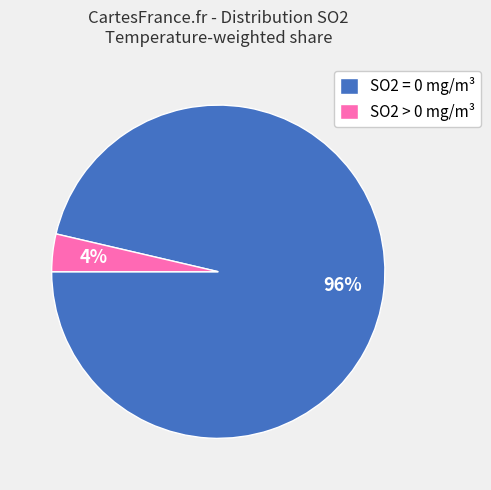

Between SO2 = 0 mg/m³ and SO2 > 0 mg/m³, which is larger?

SO2 = 0 mg/m³